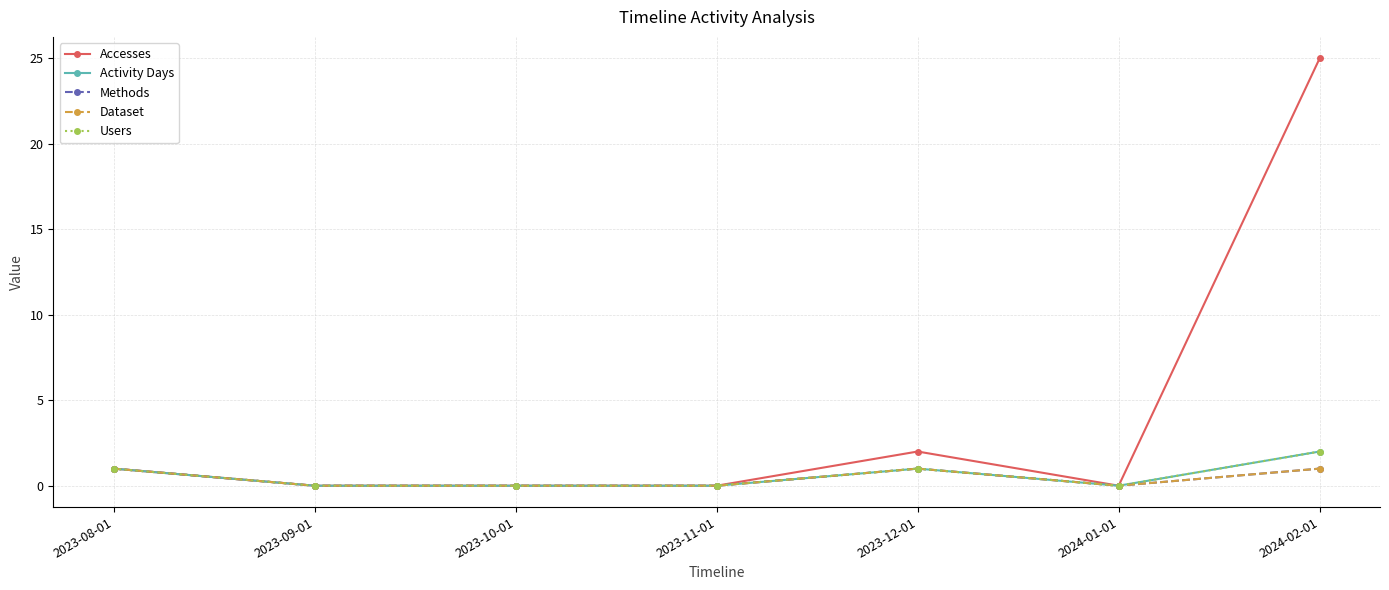

True or false: Activity Days and Accesses cross at least once.

False